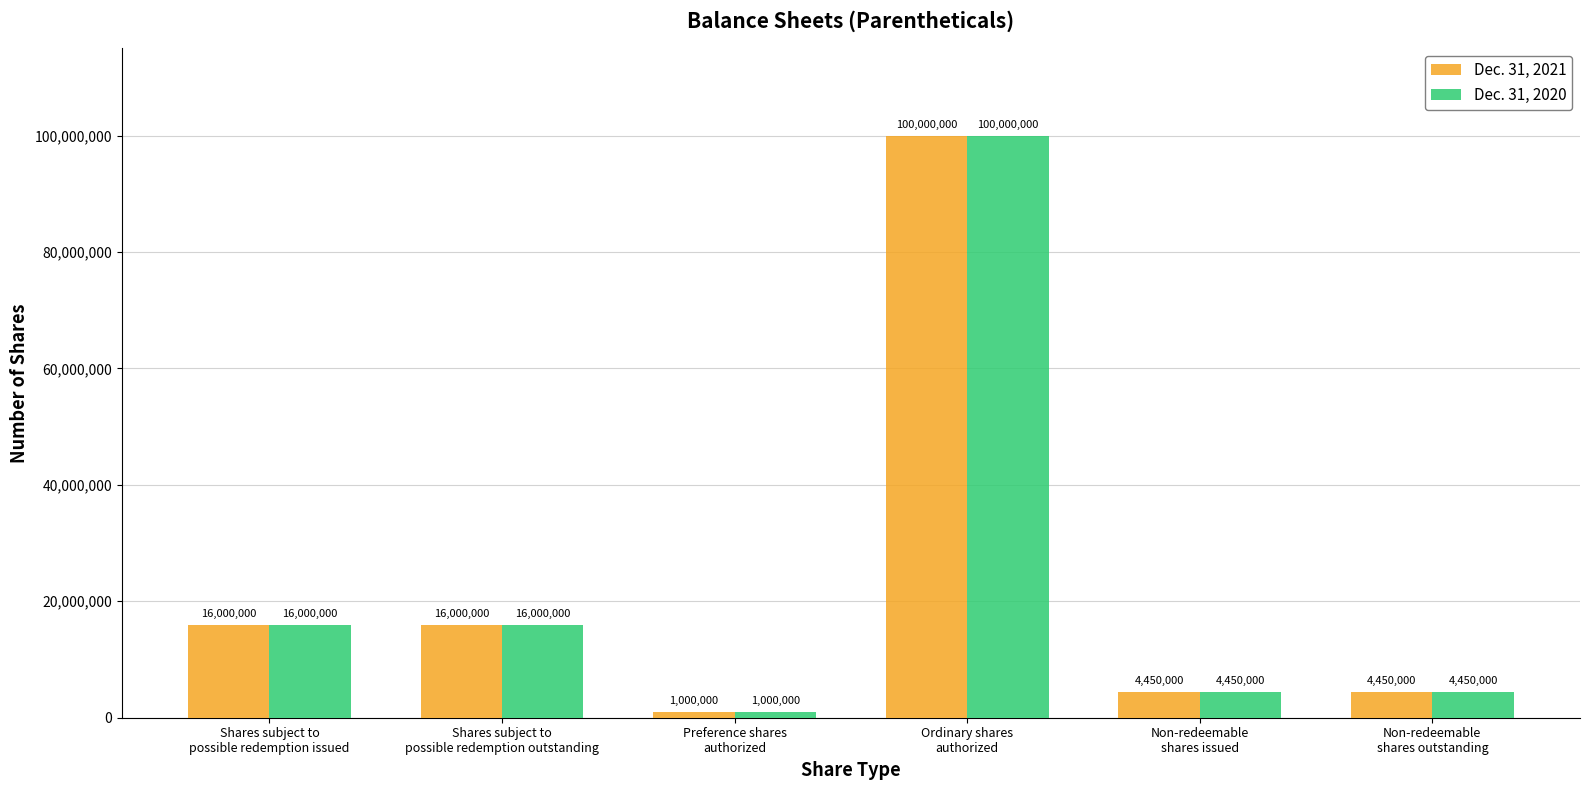

What is the difference between the second highest and minimum values in the Dec. 31, 2020 series?

15000000